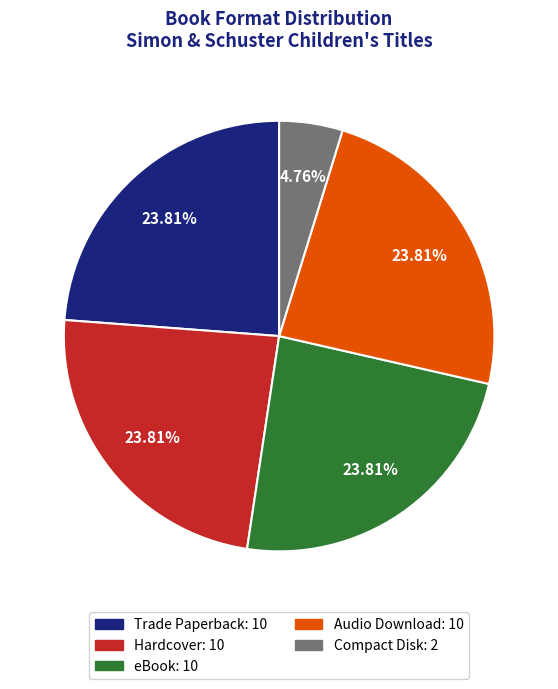

What is the total percentage of Audio Download and Trade Paperback?

47.6%